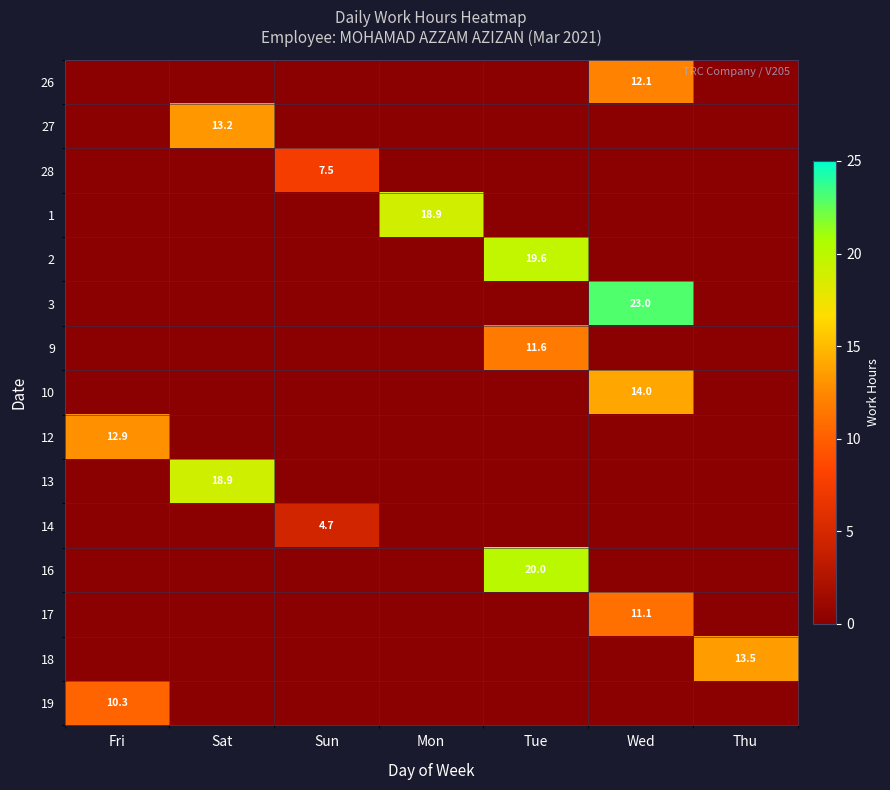

Is it true that 16 equals 20.0 at Tue?

True